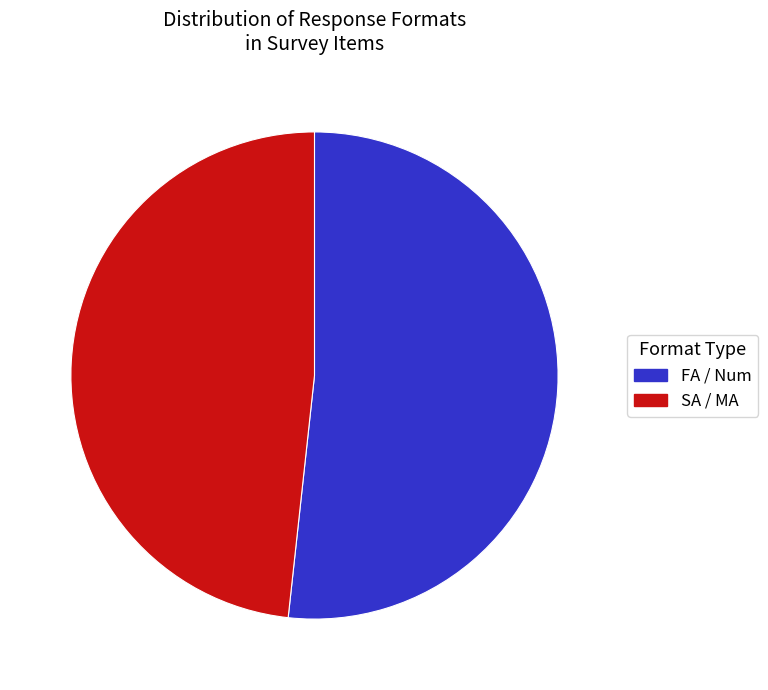

True or false: FA / Num accounts for 52% of the total.

True